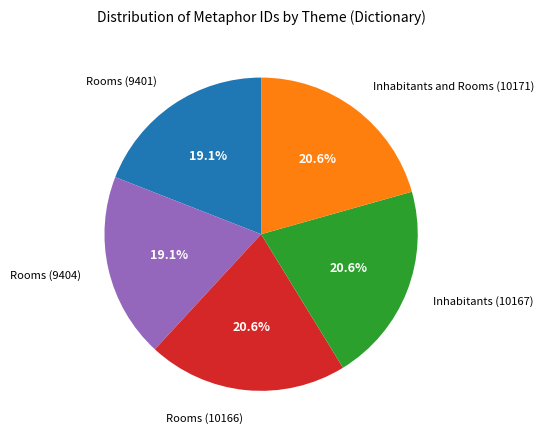

Between Inhabitants (10167) and Rooms (9401), which is larger?

Inhabitants (10167)